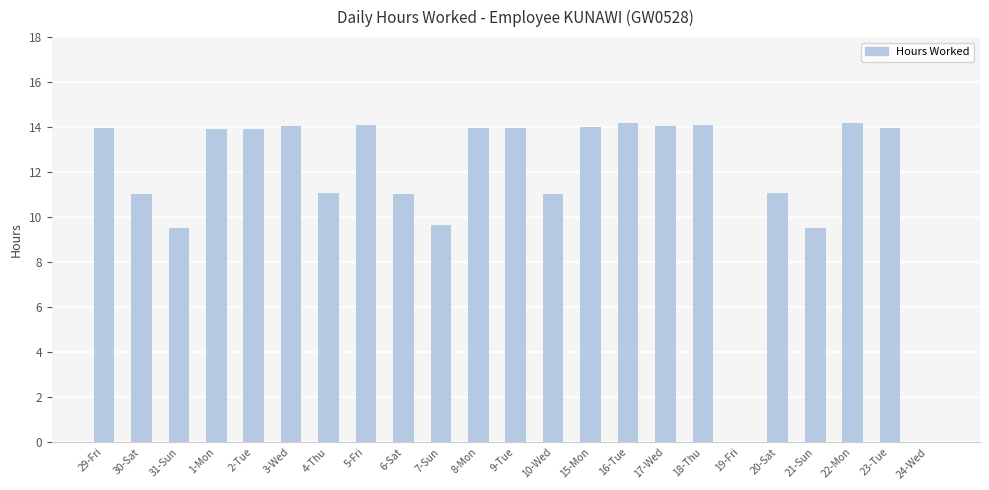

The chart shows a value of 7.2 at 2-Tue. True or false?

False